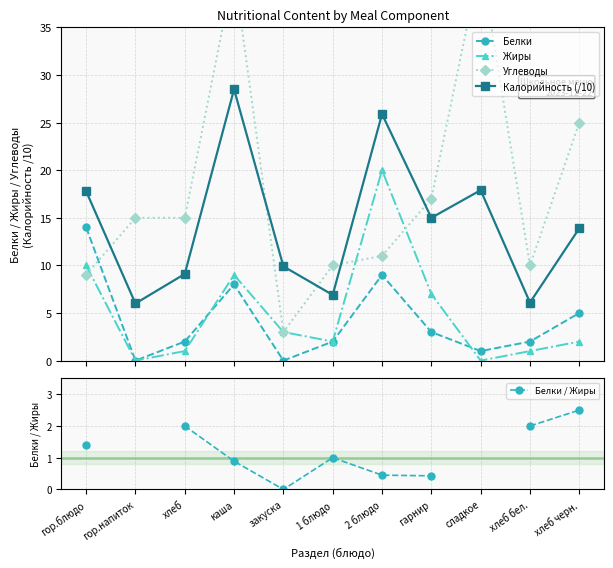

List the series in order of their peak value, lowest first.

Белки / Жиры, Белки, Жиры, Калорийность (/10), Углеводы